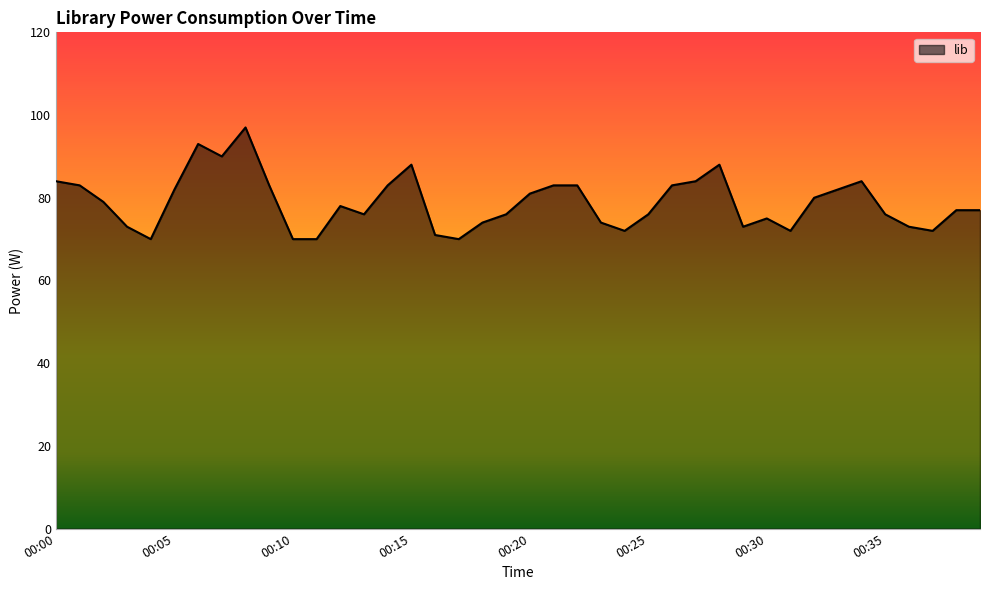

What is the smallest value displayed?

70